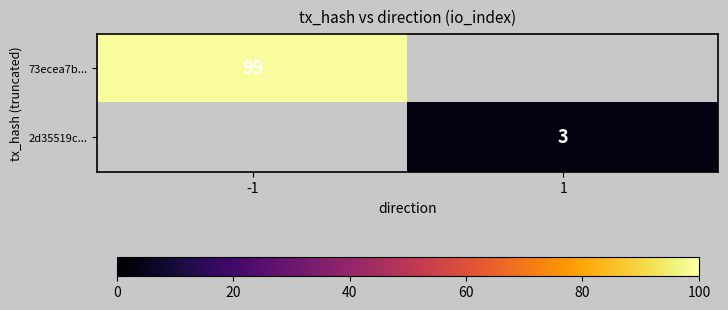

What is the minimum value shown in the chart?

3.0